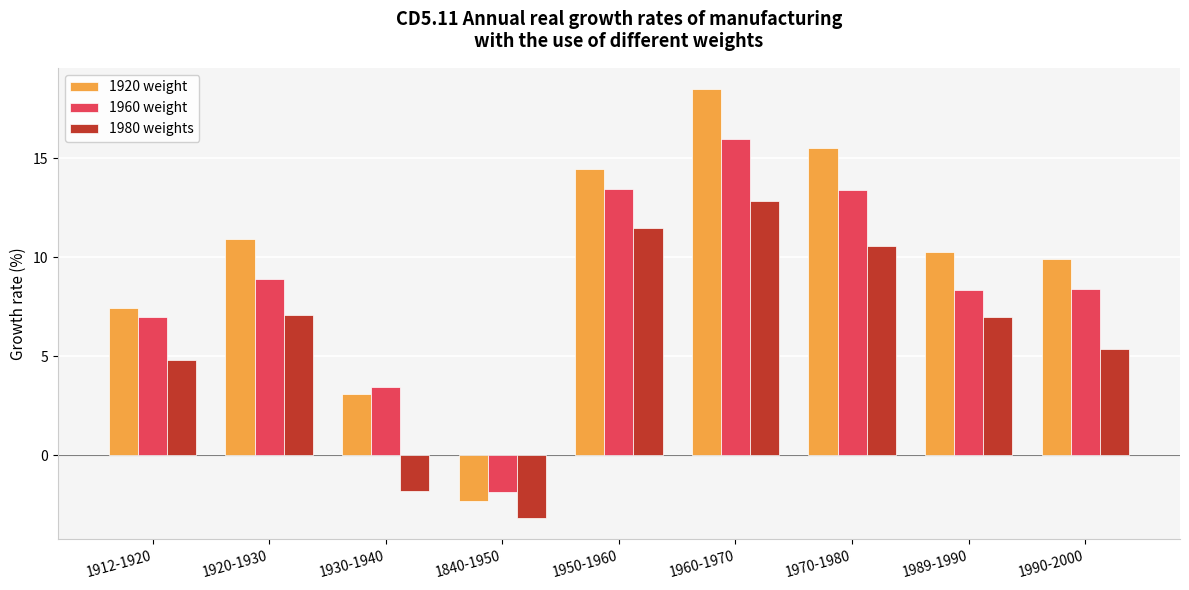

Rank the categories by 1920 weight value from highest to lowest.

1960-1970, 1970-1980, 1950-1960, 1920-1930, 1989-1990, 1990-2000, 1912-1920, 1930-1940, 1840-1950